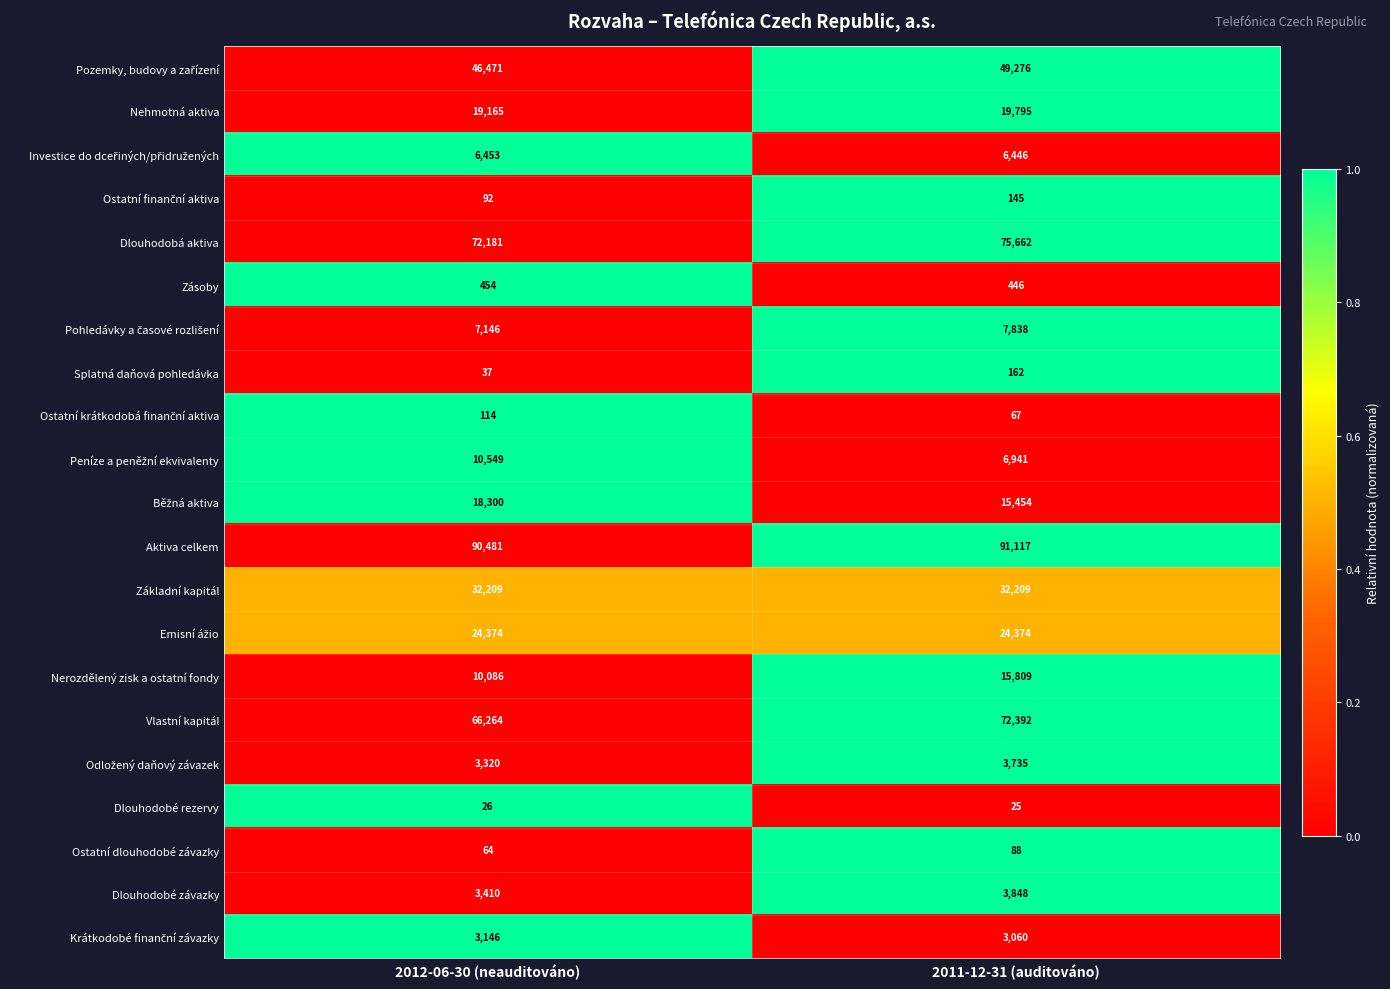

Which series has the widest spread of values?

Vlastní kapitál